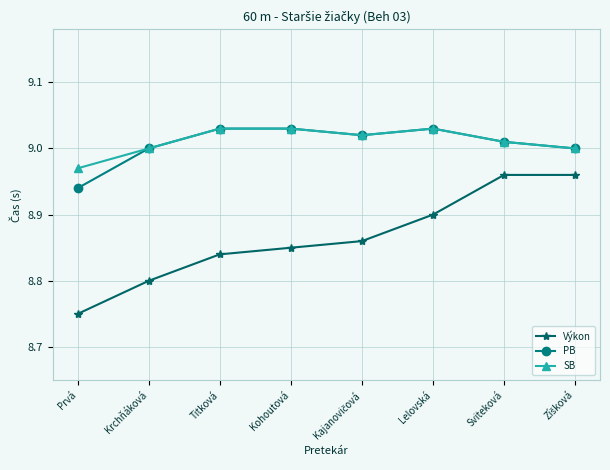

True or false: Výkon has more than 2 points higher than both neighbors.

False